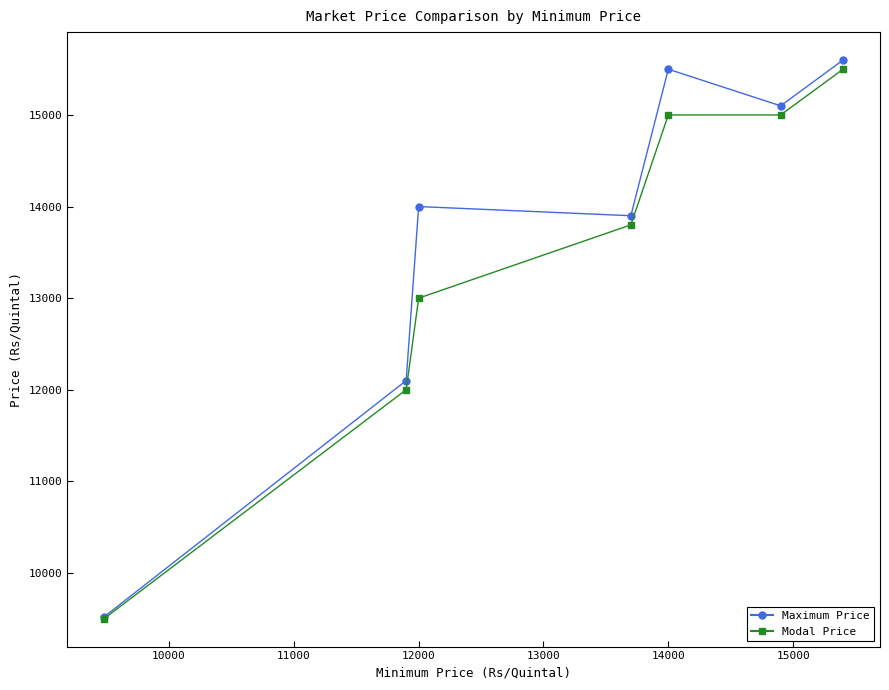

List the series in order of their overall mean, lowest first.

Modal Price, Maximum Price